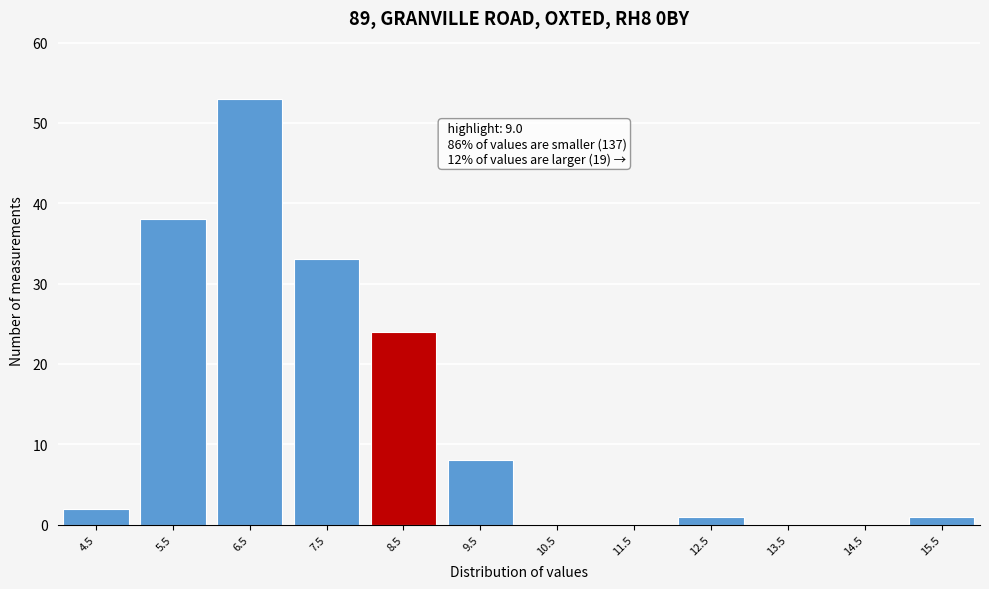

Reading left to right, transcribe all the data shown in this chart.

4.5=2	5.5=38	6.5=53	7.5=33	8.5=24	9.5=8	10.5=0	11.5=0	12.5=1	13.5=0	14.5=0	15.5=1